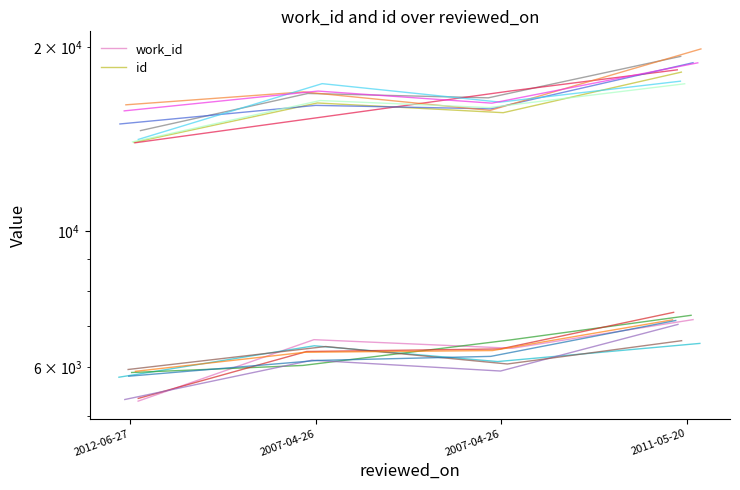

Where does the work_id series first go above 6652?

2007-04-26